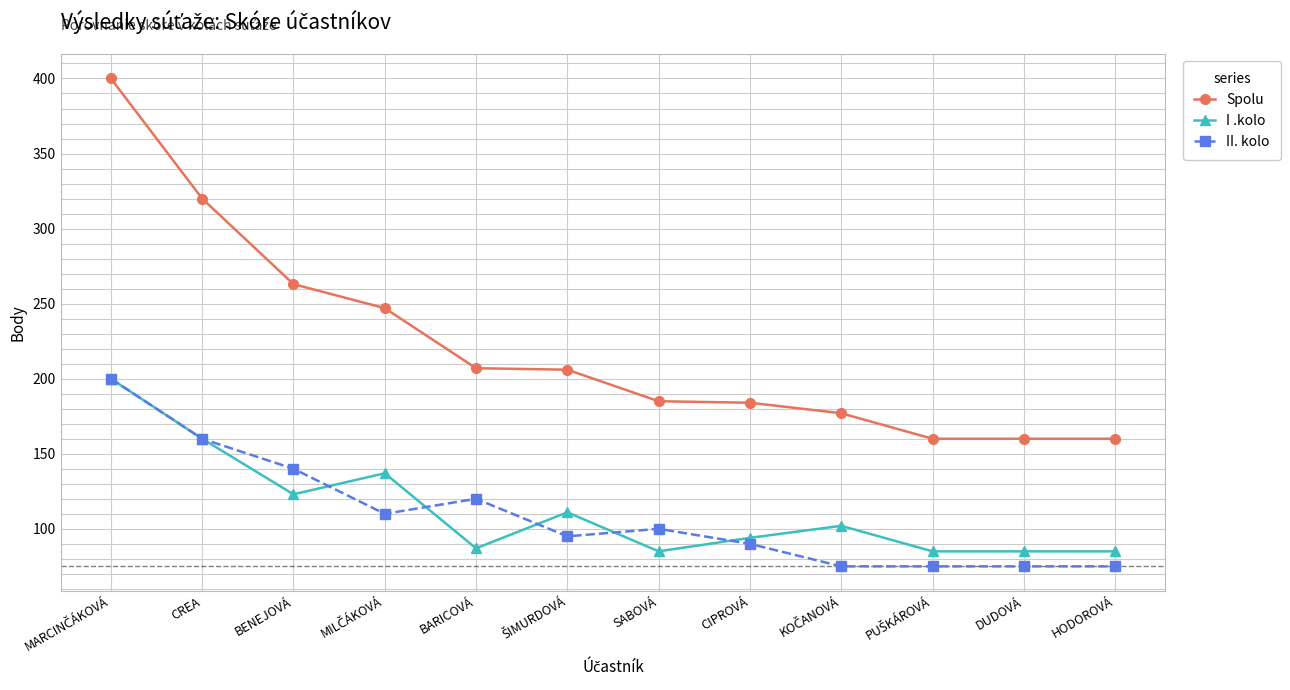

What is the maximum value for I .kolo?

200